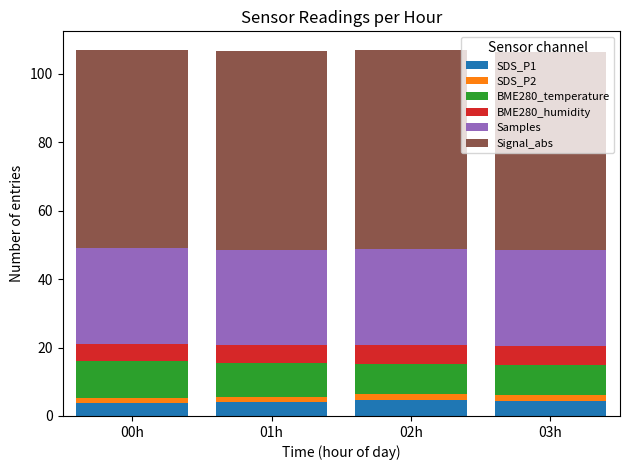

What is the minimum value for SDS_P1?

3.8